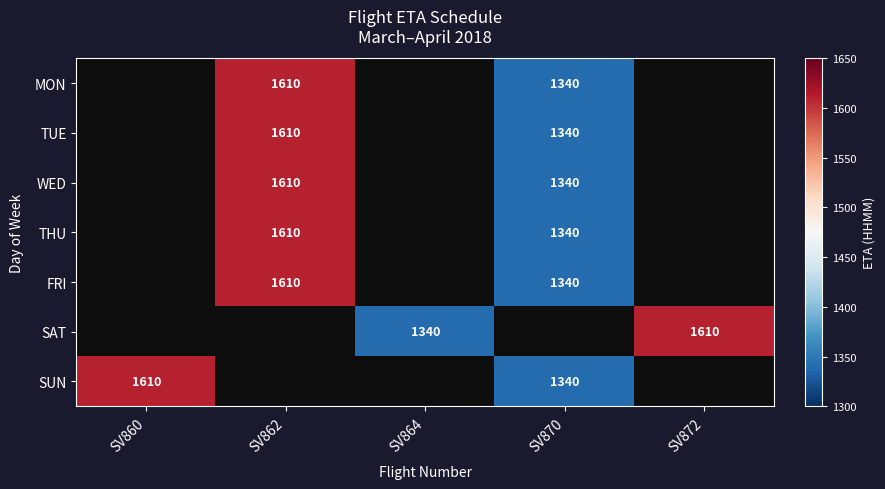

True or false: WED has a value of 1610 at SV862.

True